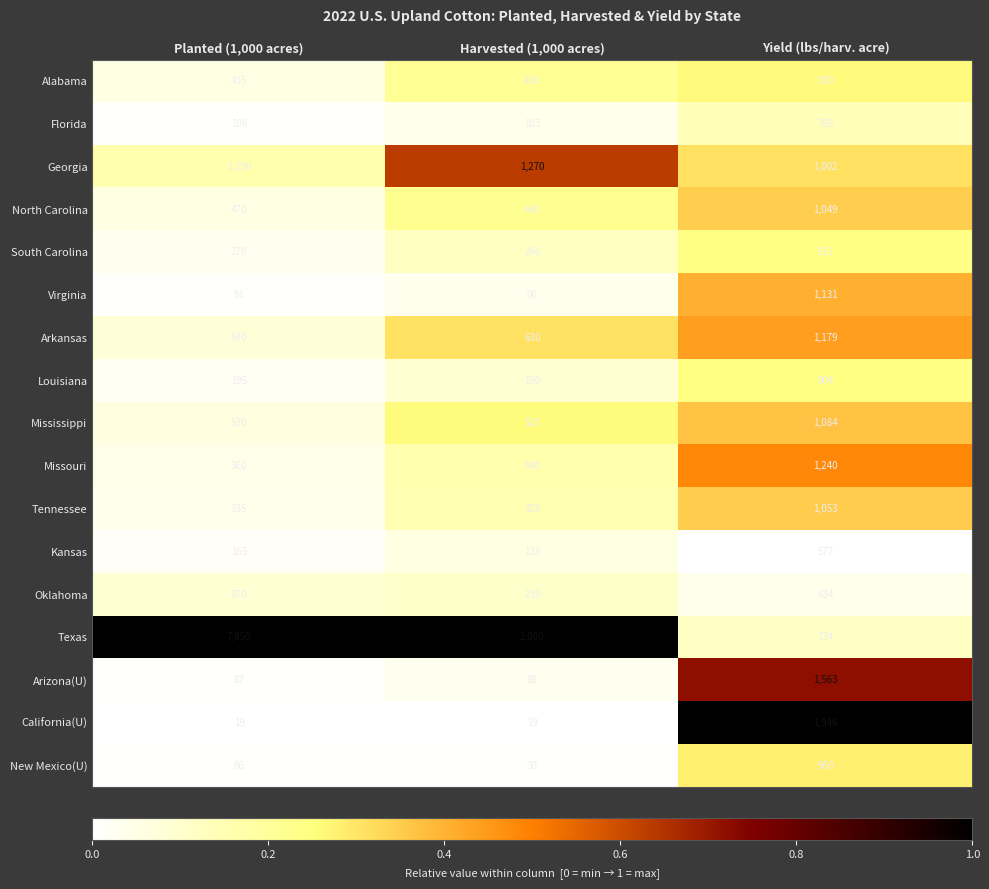

What is the difference between the highest and lowest values at Planted (1,000 acres)?

7831